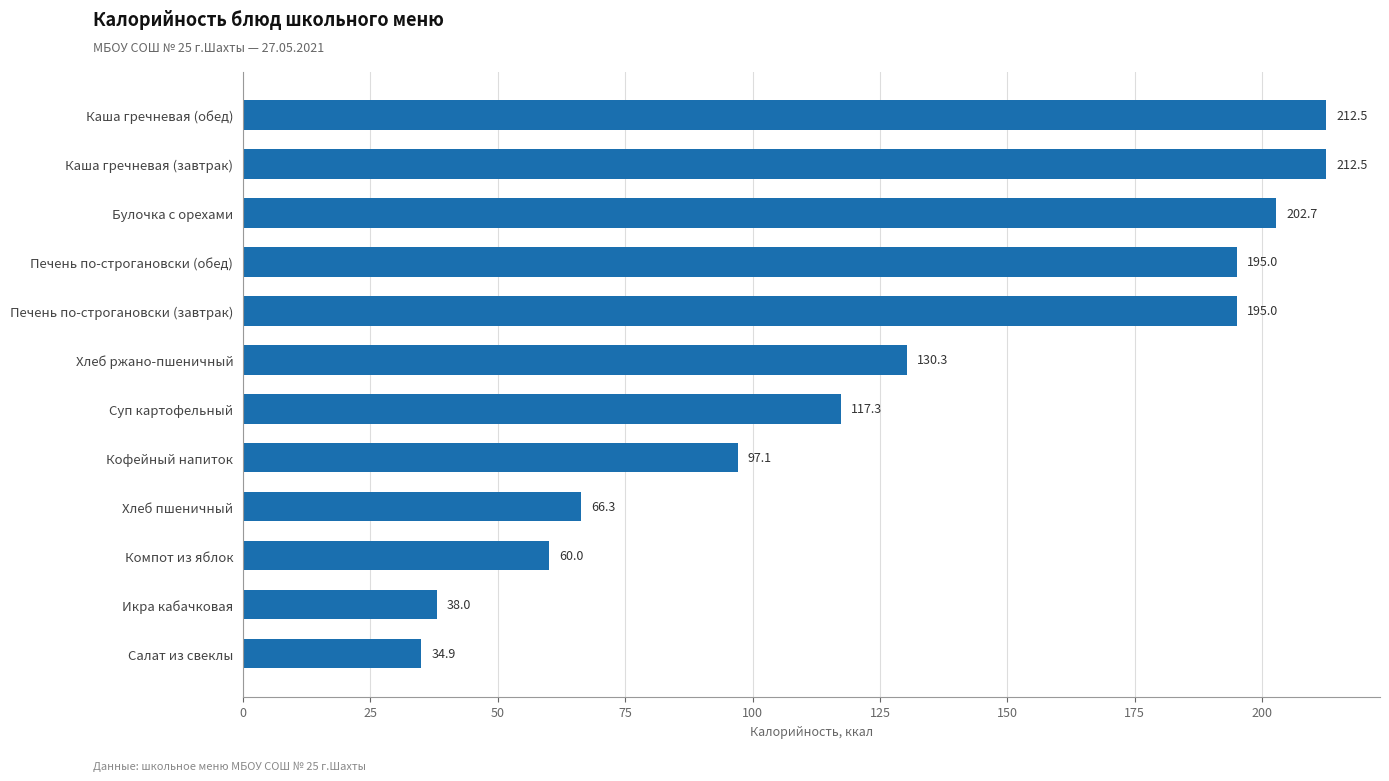

What is the difference between the values at Икра кабачковая and Печень по-строгановски (завтрак)?

157.0